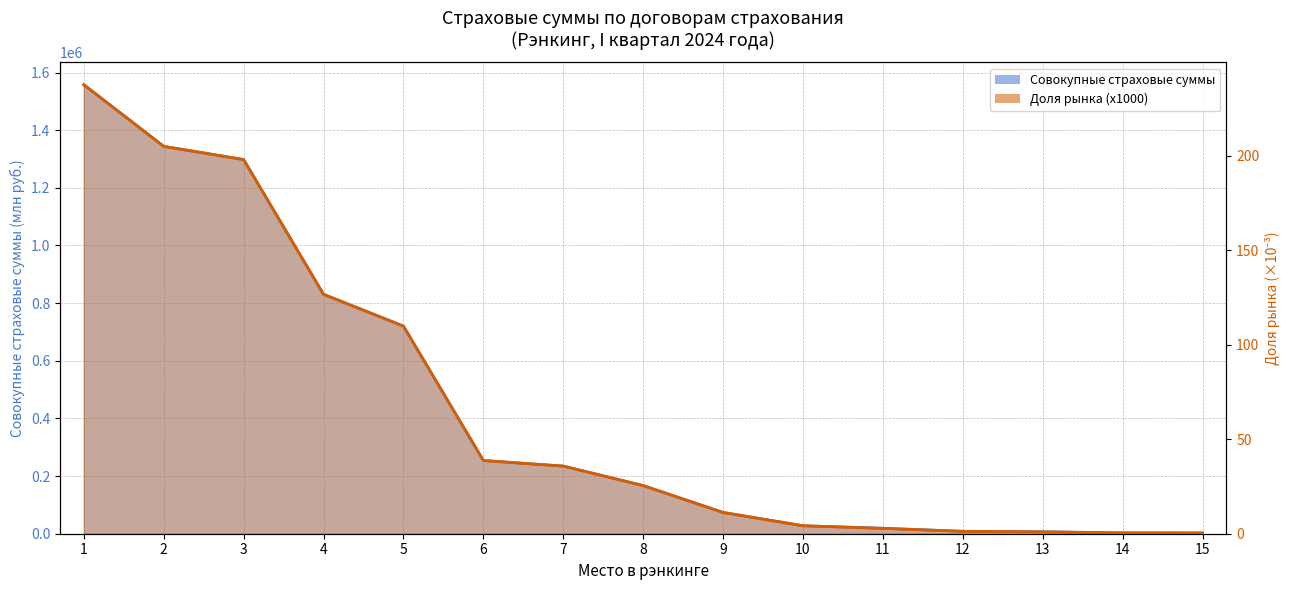

What is the difference between the maximum and minimum values in the Доля рынка (x1000) (line) series?

237.3